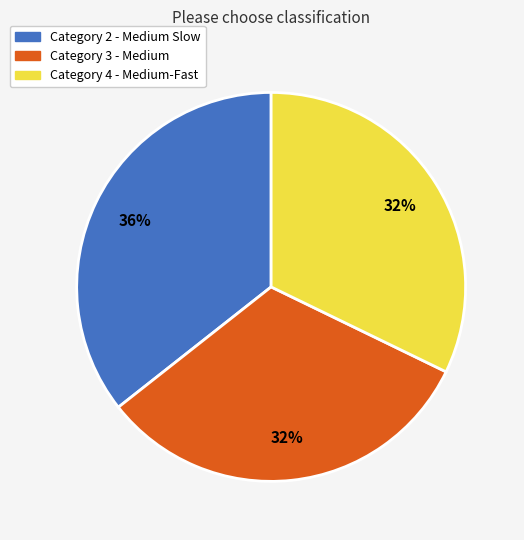

What is the largest slice in the pie chart?

Category 2 - Medium Slow